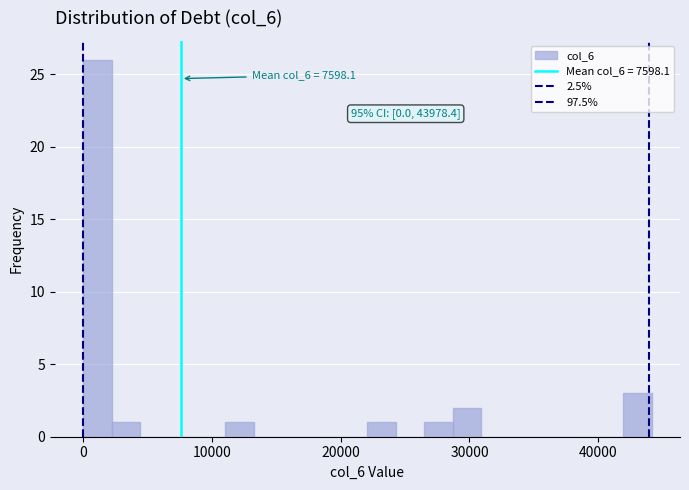

Read against the x-axis, roughly where is the centre of the tallest bar?

1000